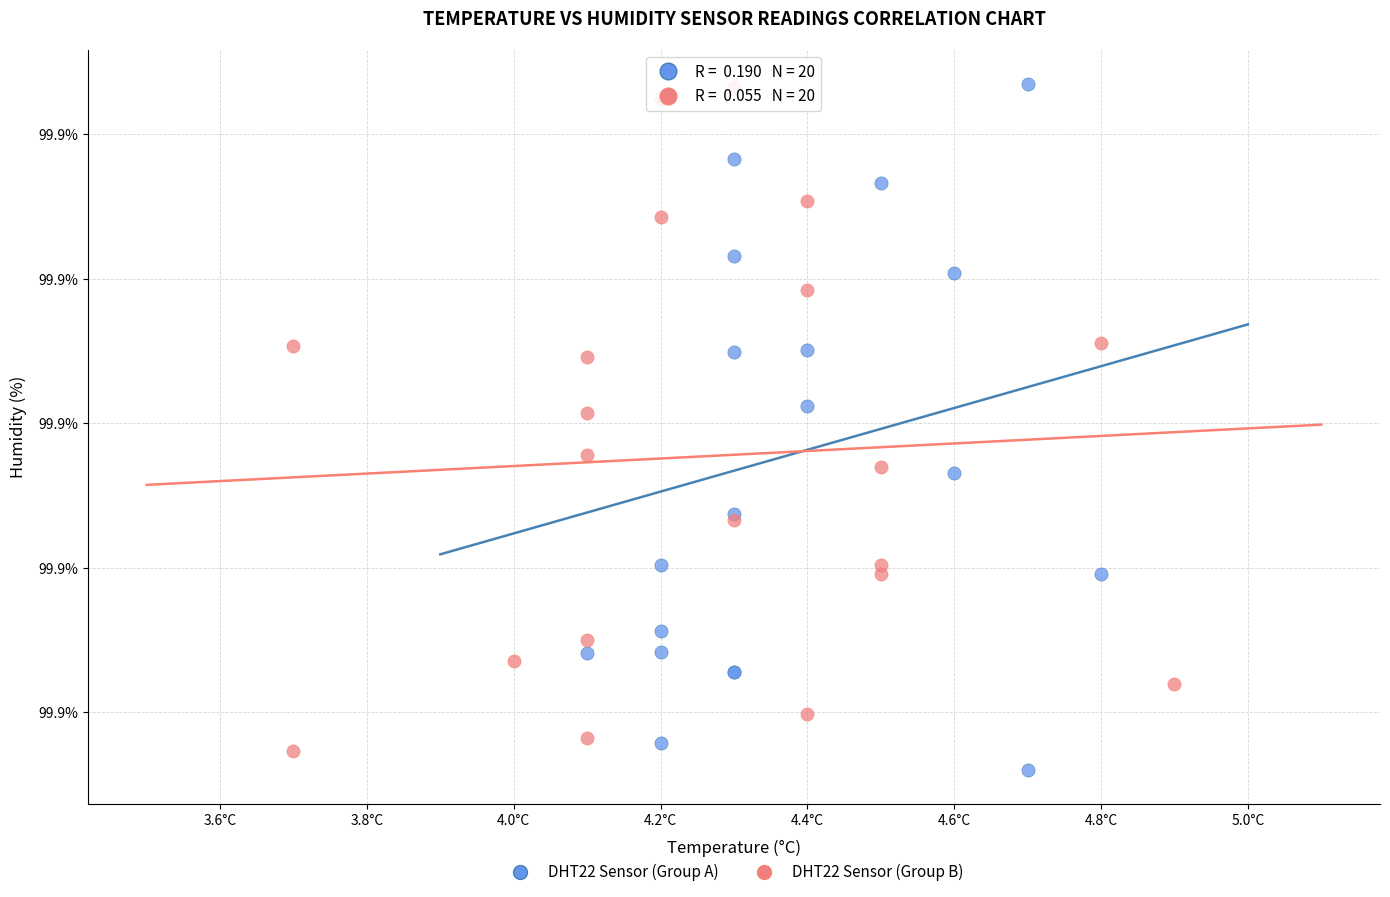

Which series has the widest spread of Y values?

DHT22 Sensor (Group A)